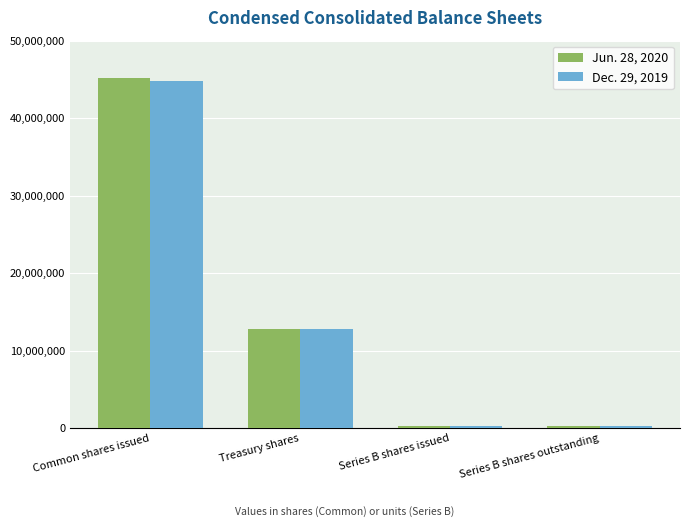

At which label is Jun. 28, 2020 closest to 22687250?

Treasury shares